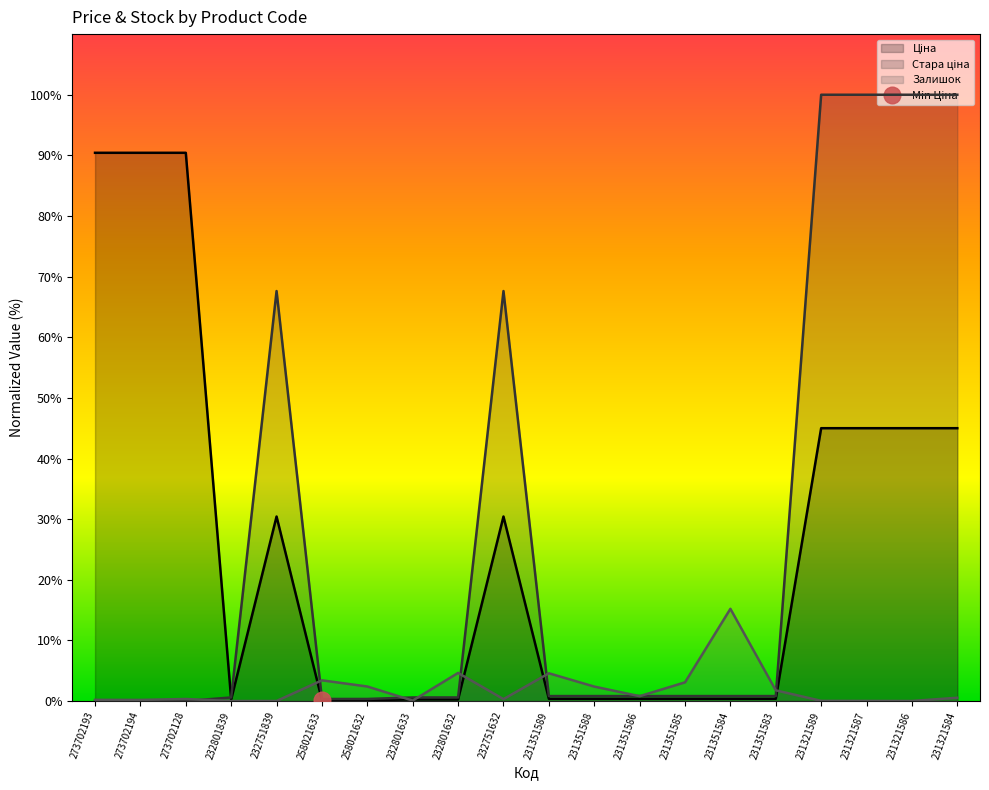

Reading left to right, transcribe all the data shown in this chart.

Ціна: 90.4	90.4	90.4	0.3	30.4	0.2	0.2	0.3	0.3	30.4	0.4	0.4	0.4	0.4	0.4	0.4	45.0	45.0	45.0	45.0
Стара ціна: 0.0	0.0	0.0	0.6	67.6	0.3	0.3	0.6	0.6	67.6	0.8	0.8	0.8	0.8	0.8	0.8	100.0	100.0	100.0	100.0
Залишок: 0.2	0.2	0.3	0.0	0.0	3.4	2.4	0.1	4.6	0.3	4.6	2.4	0.8	3.1	15.2	1.8	0.0	0.0	0.0	0.5